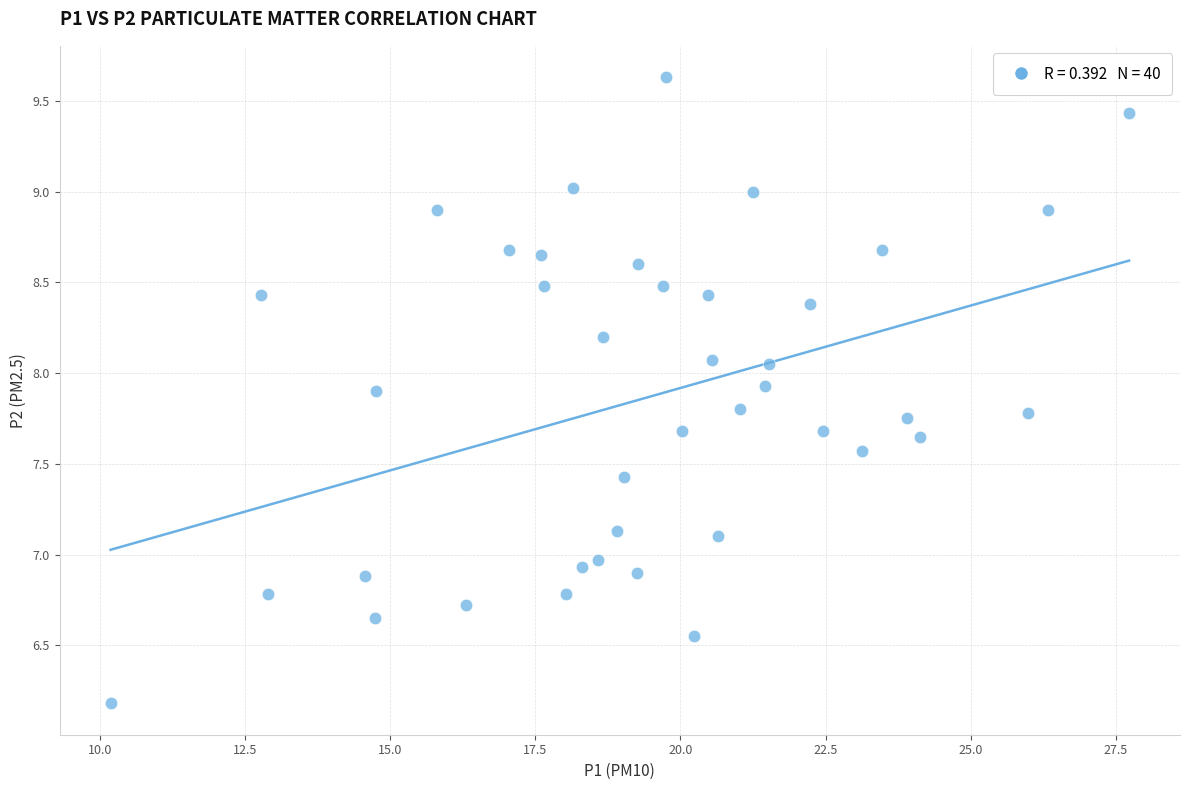

What is the range of X values (max minus min)?

17.6